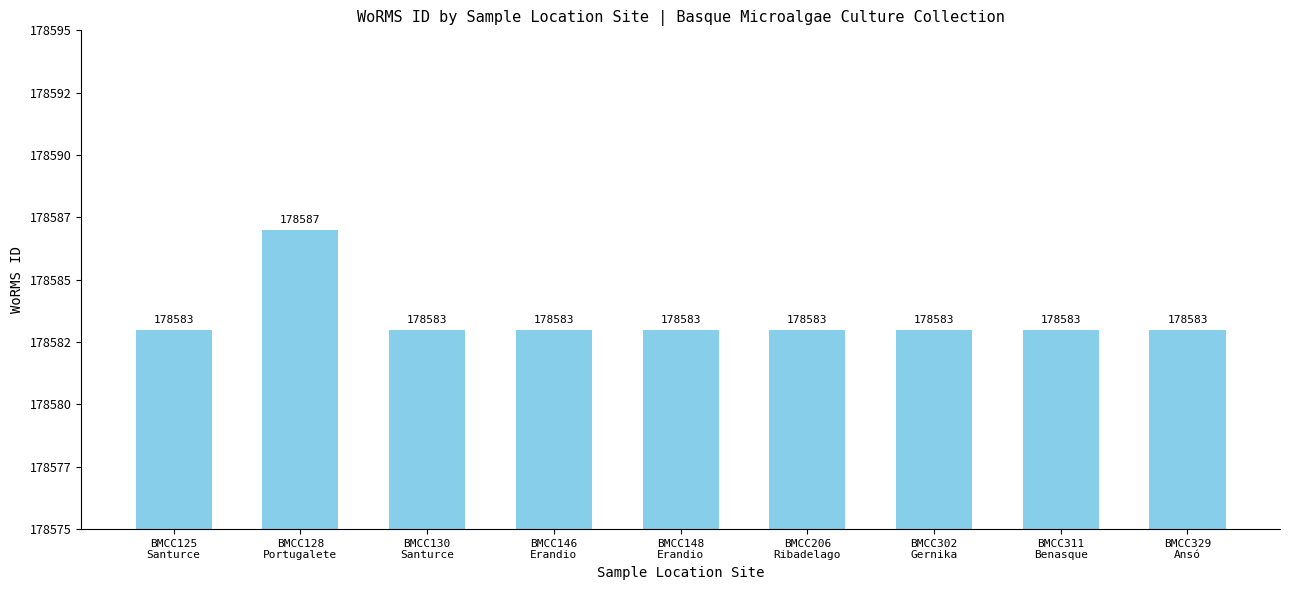

Which label corresponds to the largest value in the chart?

BMCC128
Portugalete